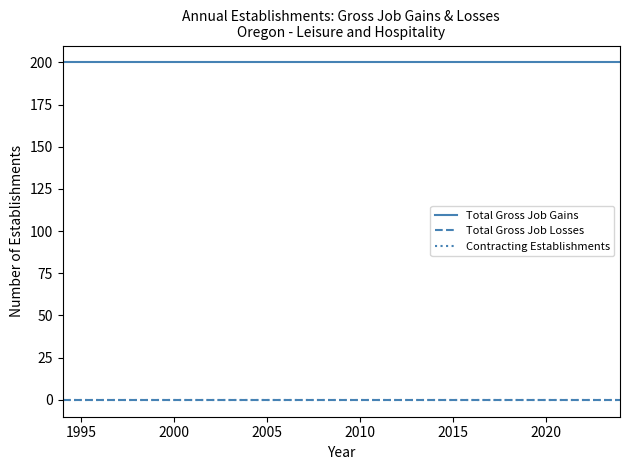

Which series has the largest range (max minus min)?

Total Gross Job Gains